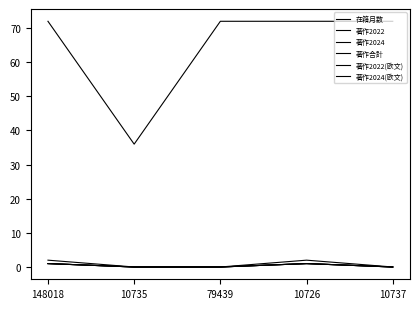

Where is the first local maximum for 著作2024(欧文)?

10726